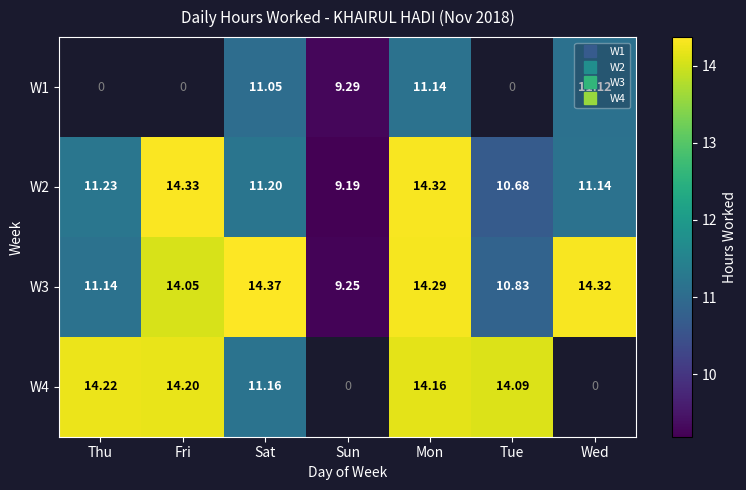

Between Wed and Sun, which is larger?

Wed